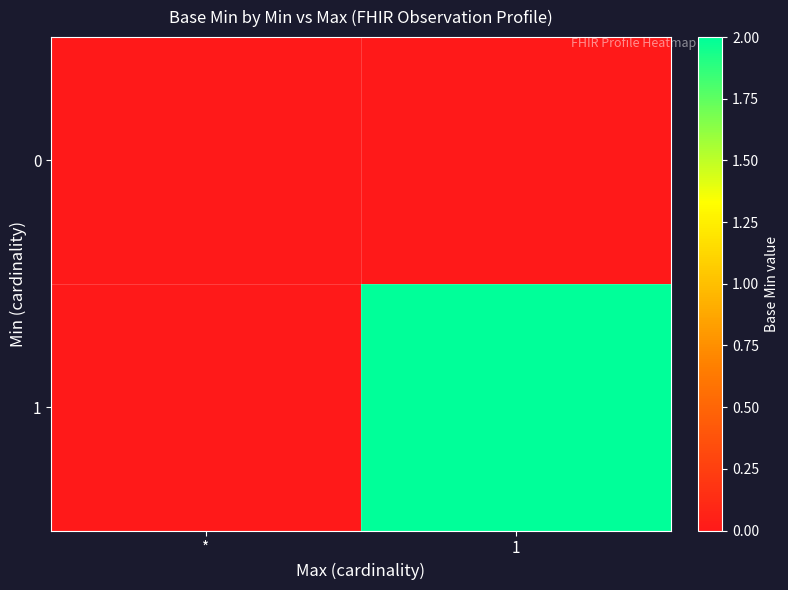

Rank the series by their maximum value, from lowest to highest.

0, 1